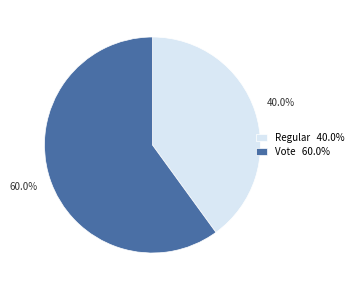

To the nearest percent, what percentage of the pie is Regular?

40%